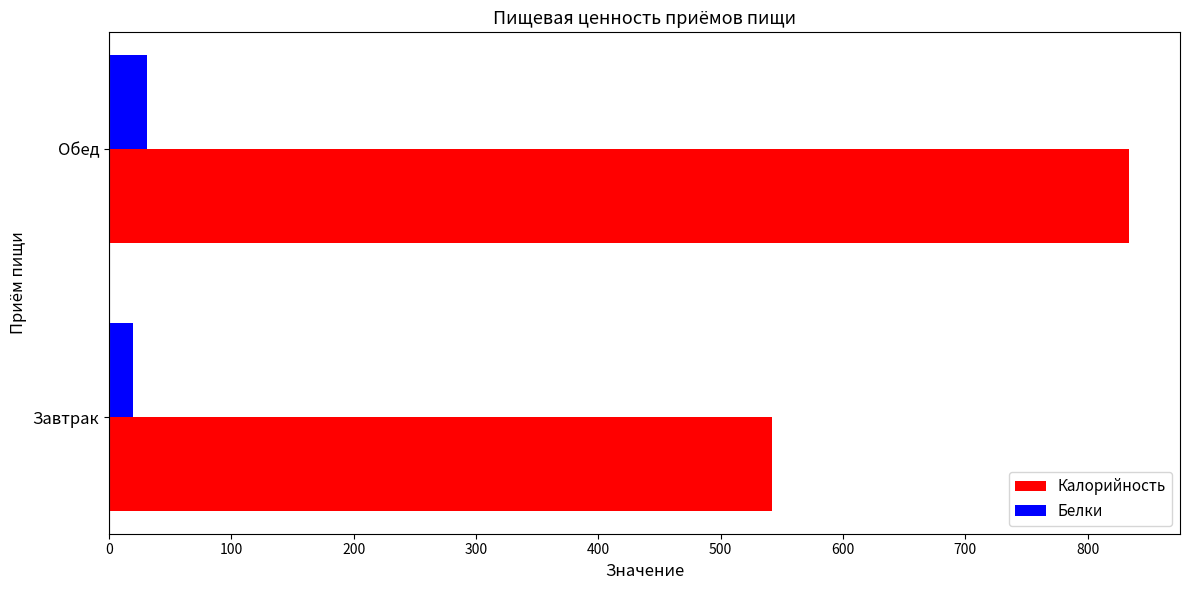

What is the minimum value for Калорийность?

542.2